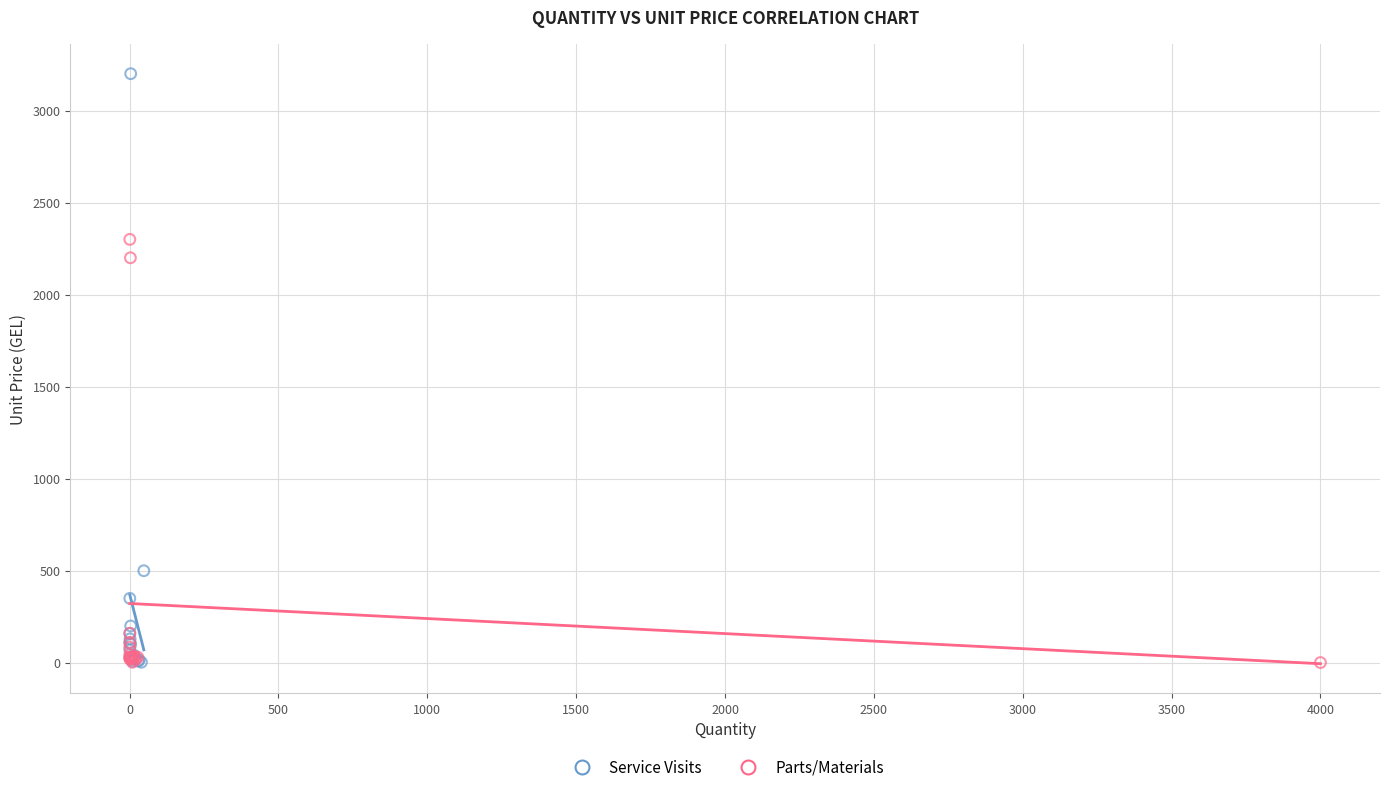

Which series has the largest Y range (max minus min)?

Service Visits